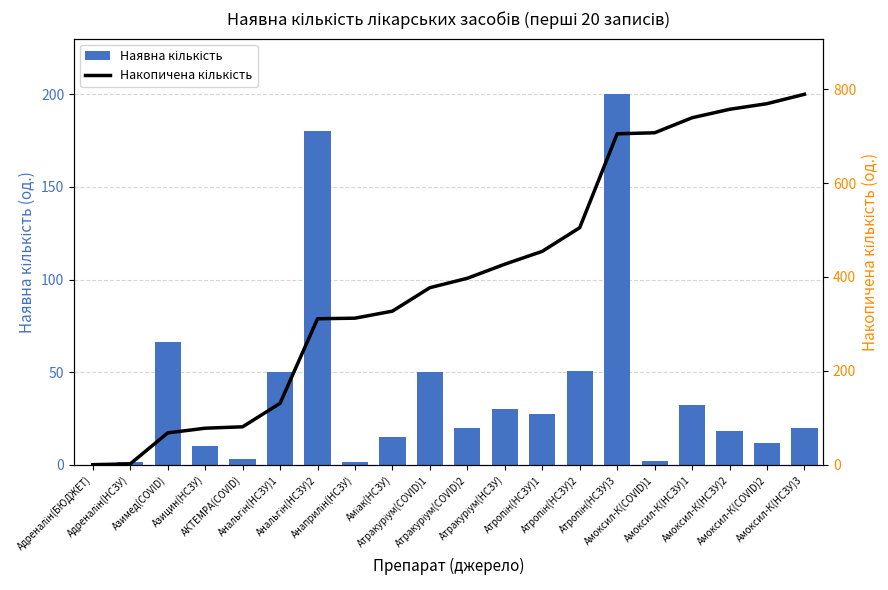

Rank the categories by Накопичена кількість value from lowest to highest.

Адреналін(БЮДЖЕТ), Адреналін(НСЗУ), Азимед(COVID), Азицин(НСЗУ), АКТЕМРА(COVID), Анальгін(НСЗУ)1, Анальгін(НСЗУ)2, Анаприлін(НСЗУ), Аміак(НСЗУ), Атракуріум(COVID)1, Атракуріум(COVID)2, Атракуріум(НСЗУ), Атропін(НСЗУ)1, Атропін(НСЗУ)2, Атропін(НСЗУ)3, Амоксил-К(COVID)1, Амоксил-К(НСЗУ)1, Амоксил-К(НСЗУ)2, Амоксил-К(COVID)2, Амоксил-К(НСЗУ)3